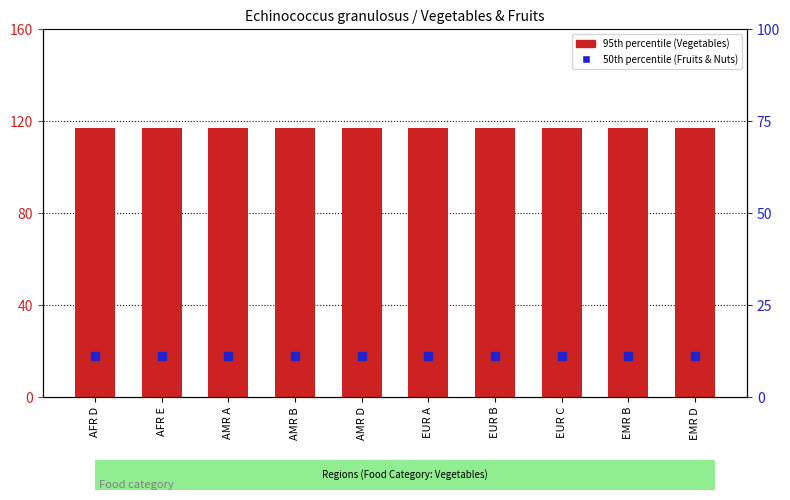

Is the value of 50th percentile (Fruits & Nuts) at AMR D greater than the value of 95th percentile (Vegetables) at AMR B?

No